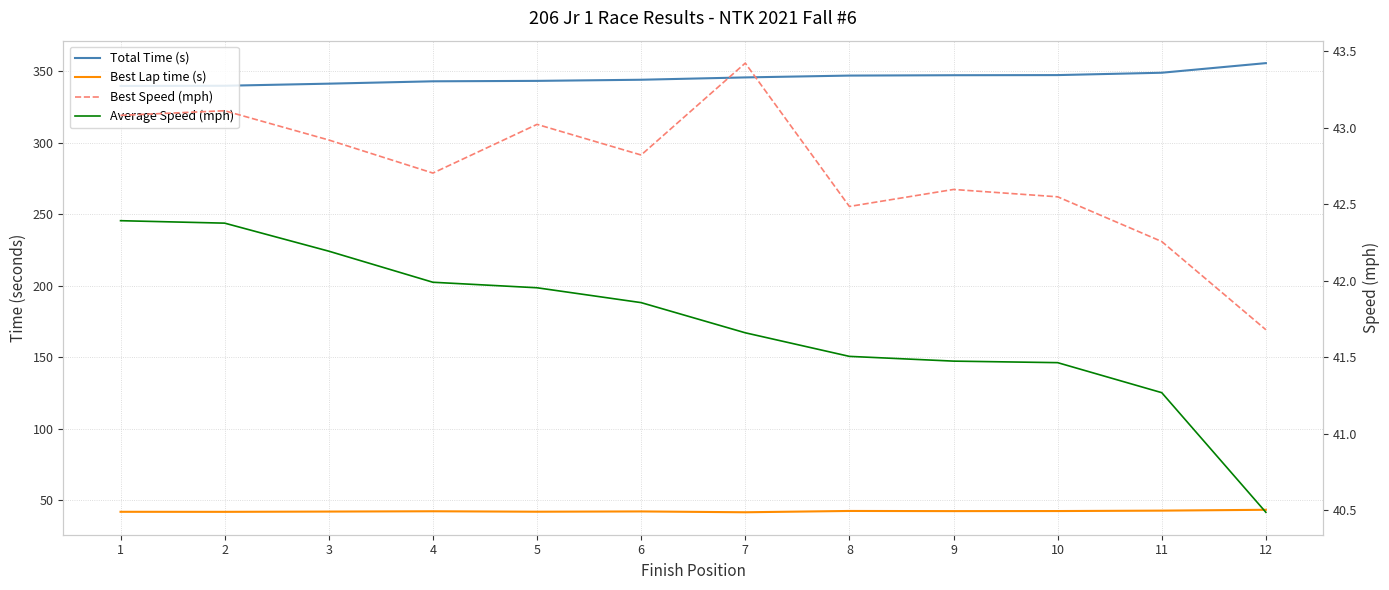

What is the difference between the Average Speed (mph) values at 11 and 2?

1.1